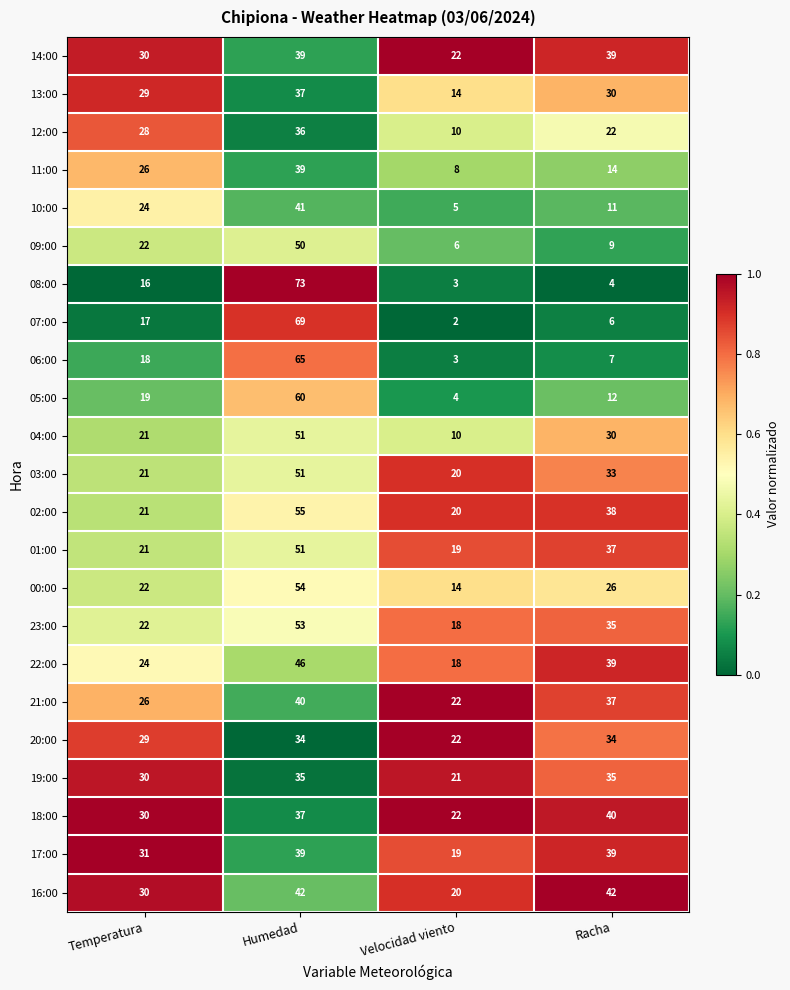

At which label is 09:00 closest to 28?

Temperatura